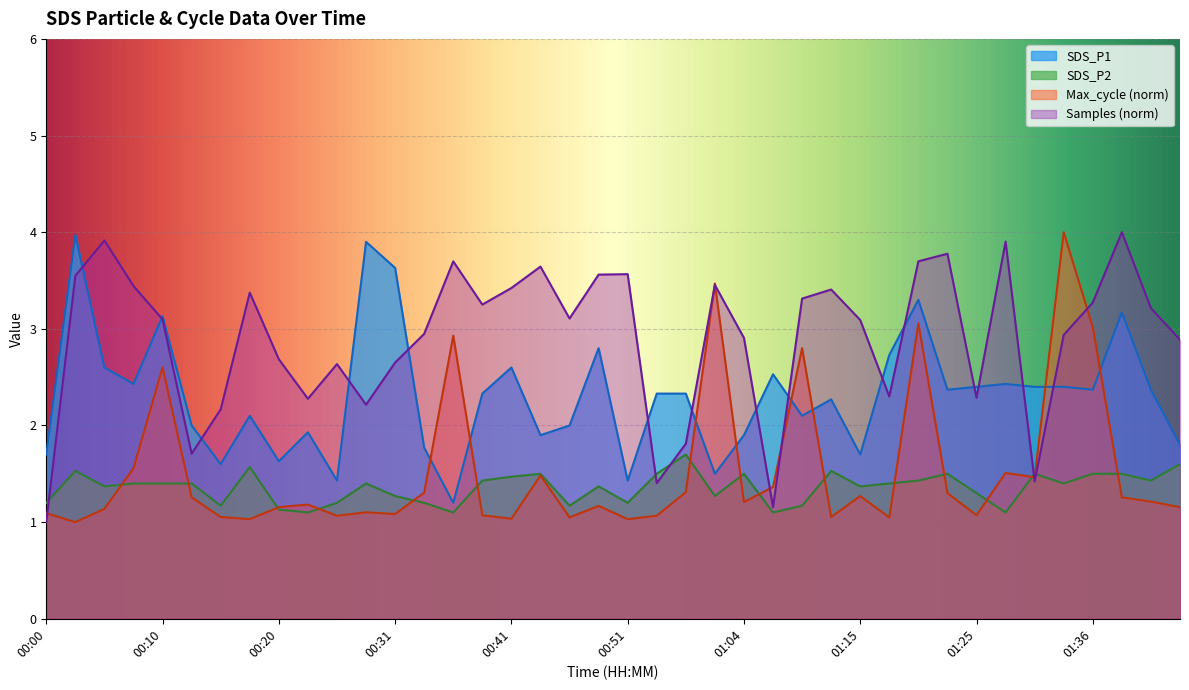

At which category is the sum across all series the highest?

00:03